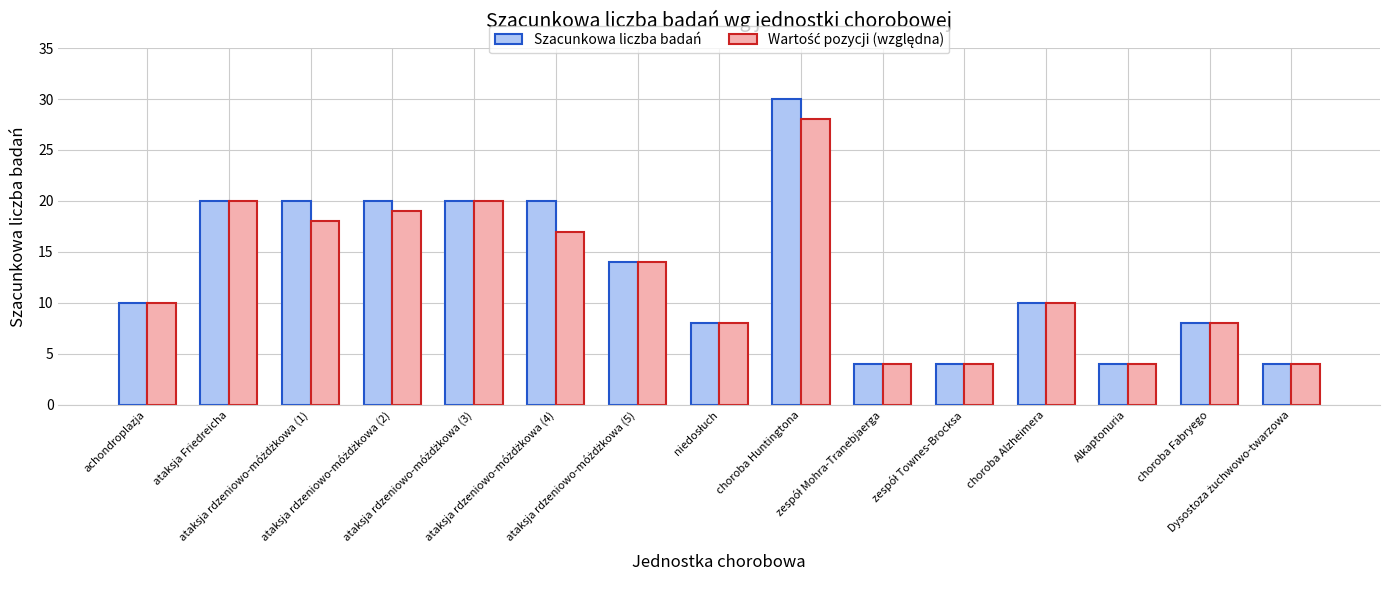

Which series has the widest spread of values?

Szacunkowa liczba badań